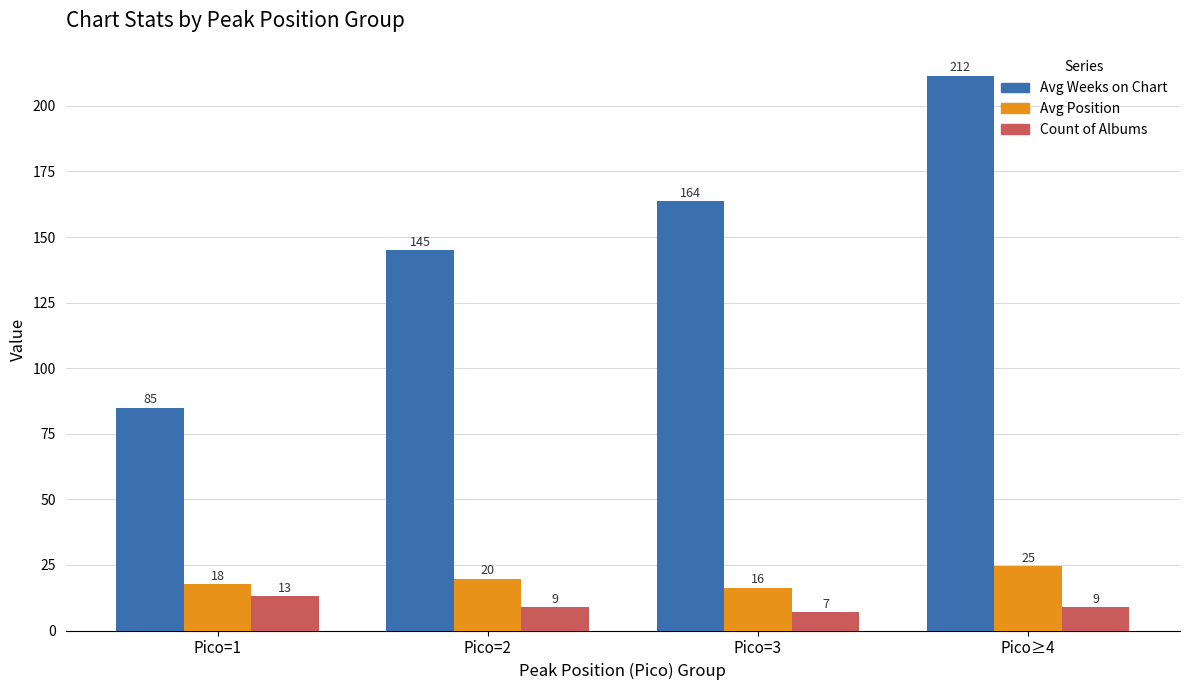

What are all the series names shown in the legend?

Avg Weeks on Chart, Avg Position, Count of Albums